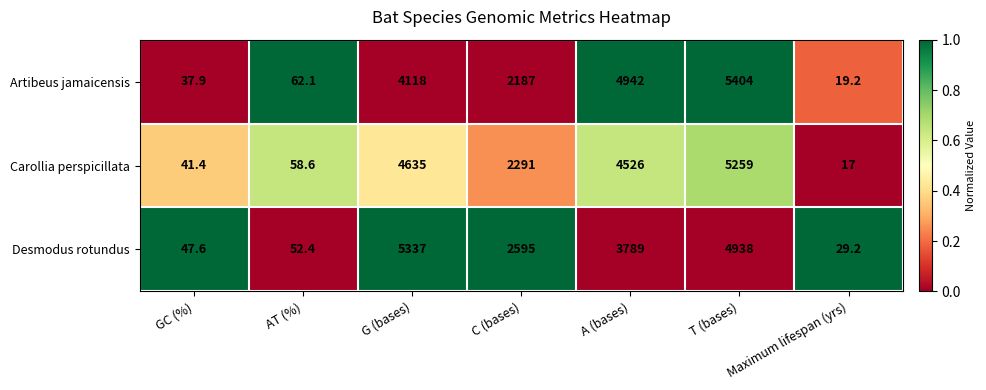

At which label does Carollia perspicillata reach its peak?

T (bases)